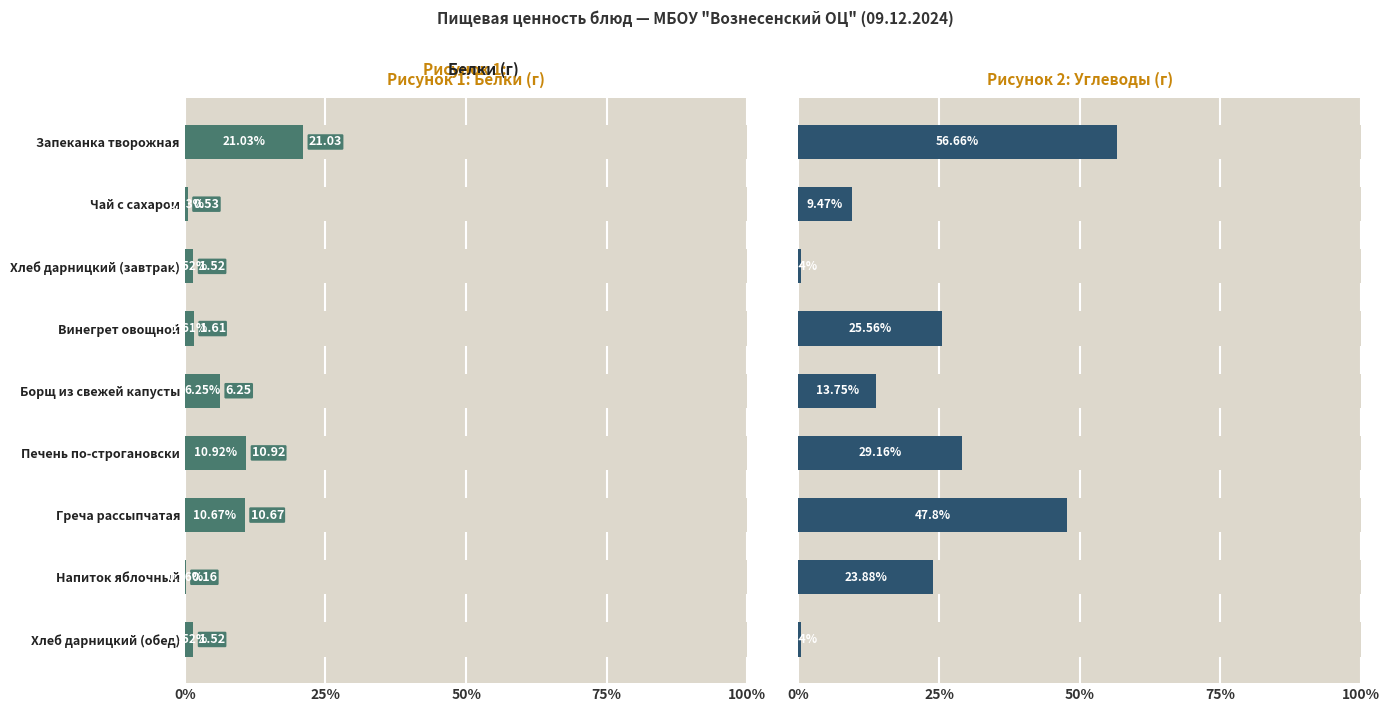

Reading right to left, what are all the values shown in this chart?

Белки: 1.5	0.2	10.7	10.9	6.2	1.6	1.5	0.5	21.0
Углеводы: 0.4	23.9	47.8	29.2	13.8	25.6	0.4	9.5	56.7